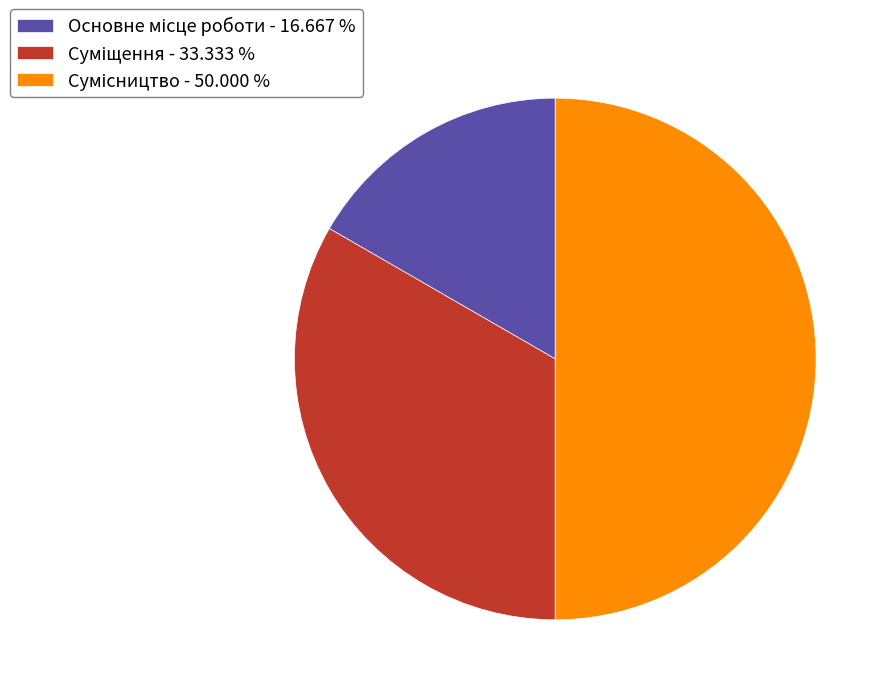

Combined, what portion of the pie is Основне місце роботи and Суміщення?

50.0%